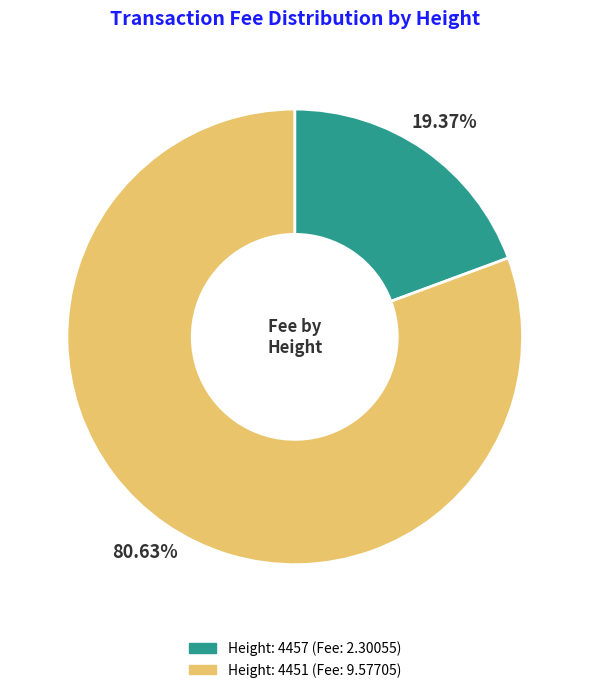

Is there any slice that represents more than half of the pie?

Yes